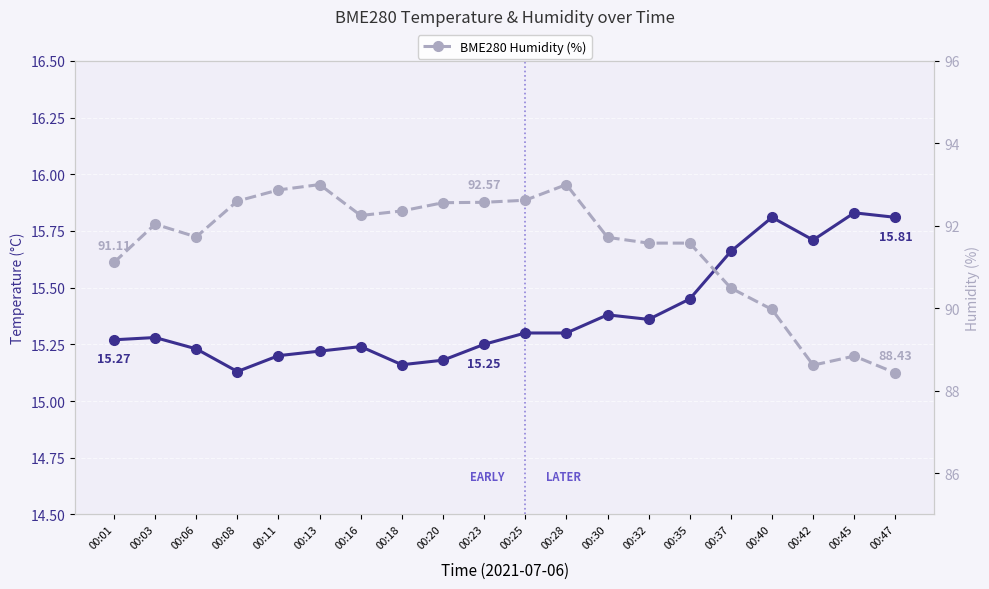

The BME280 Humidity (%) series shows 132.1 at 00:35. True or false?

False